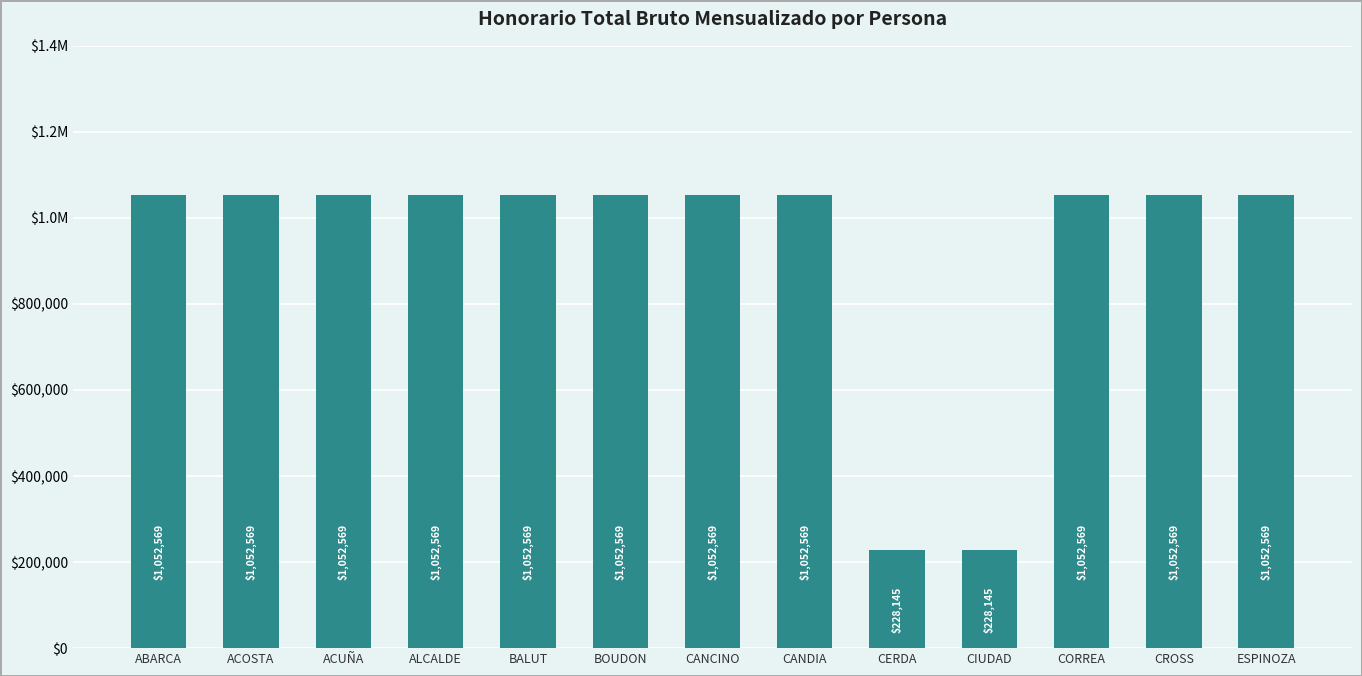

Reading left to right, list all the values displayed in this chart.

ABARCA=1052569	ACOSTA=1052569	ACUÑA=1052569	ALCALDE=1052569	BALUT=1052569	BOUDON=1052569	CANCINO=1052569	CANDIA=1052569	CERDA=228145	CIUDAD=228145	CORREA=1052569	CROSS=1052569	ESPINOZA=1052569